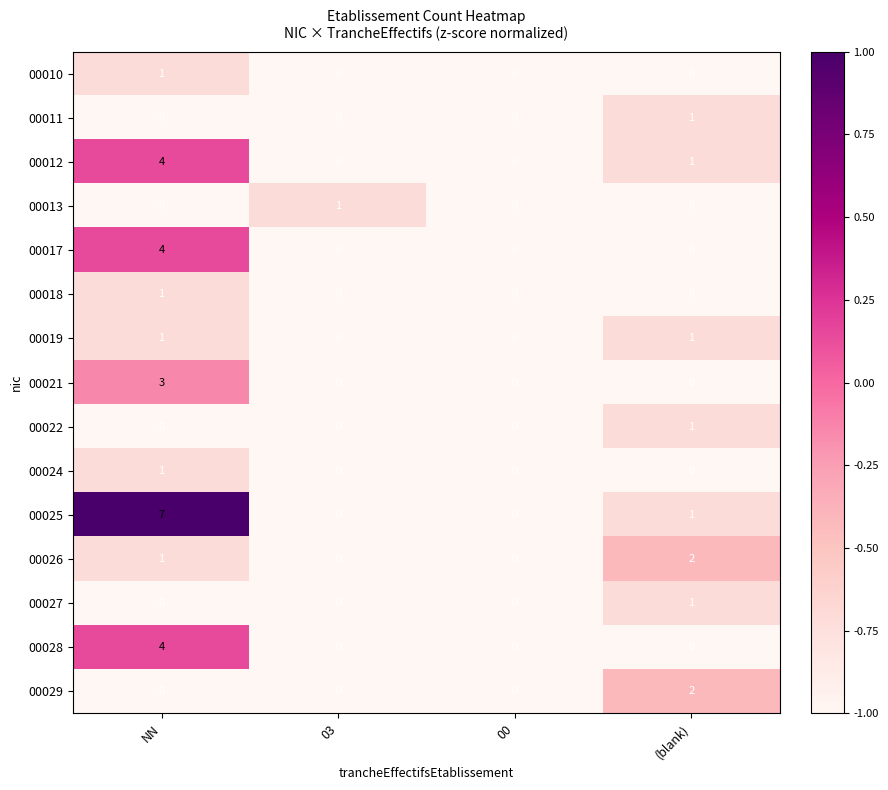

Is it true that 00026 equals 1 at NN?

True